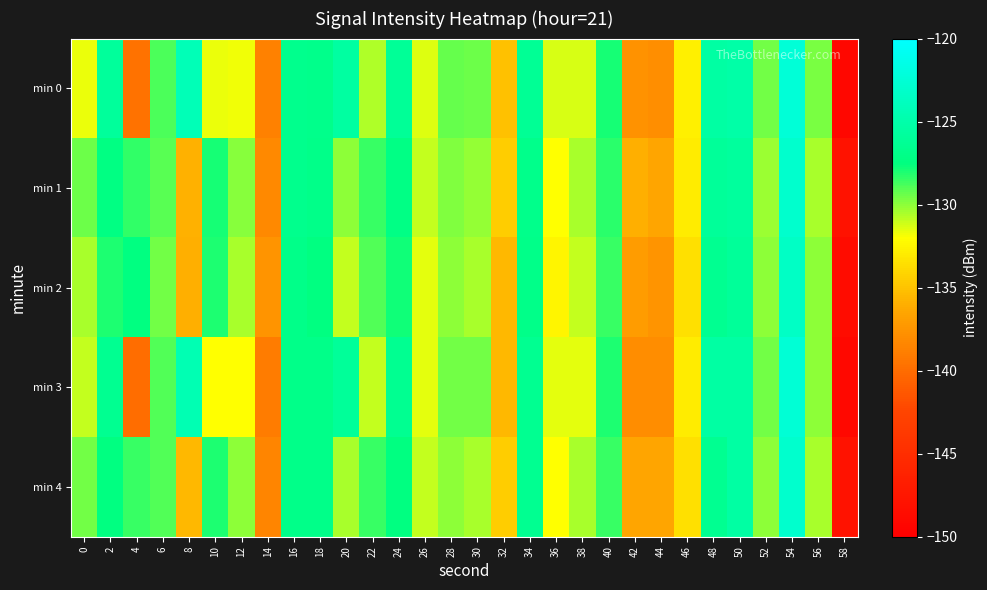

At 58, list the series in order from largest to smallest.

min 1, min 4, min 2, min 3, min 0